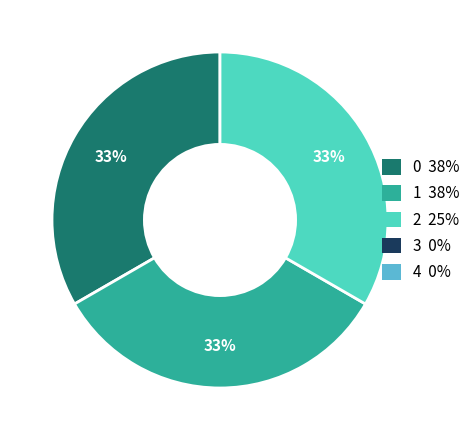

Is there any slice that represents more than half of the pie?

No